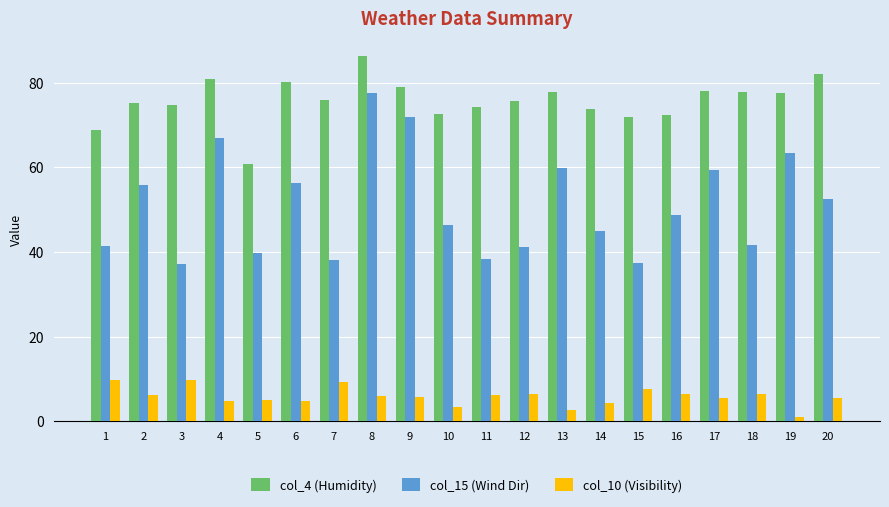

List the series in order of their overall mean, lowest first.

col_10 (Visibility), col_15 (Wind Dir), col_4 (Humidity)